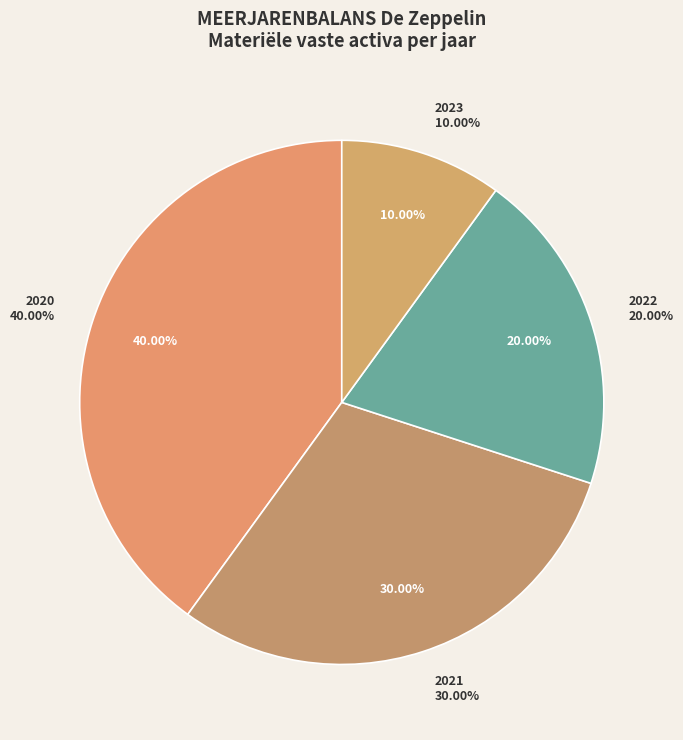

The 2022 slice represents 20% of the pie. True or false?

True